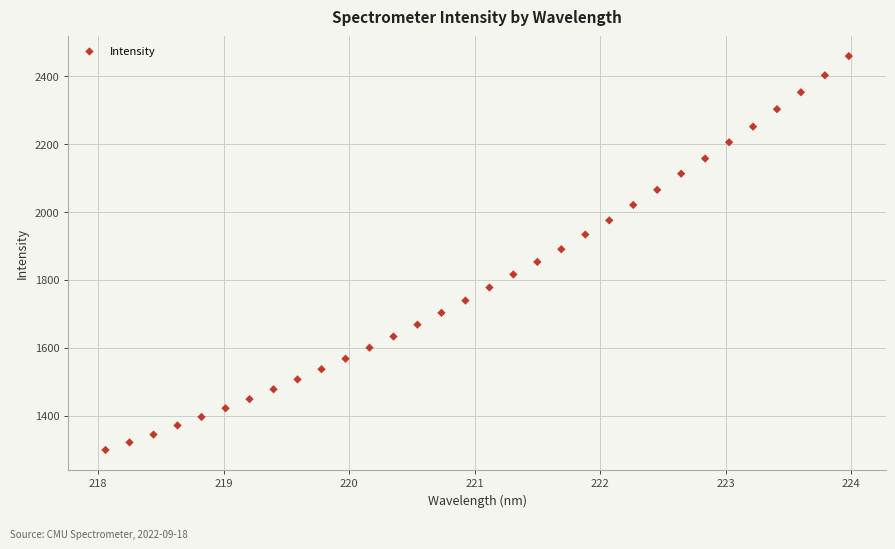

What is the range of Y values (max minus min)?

1160.5